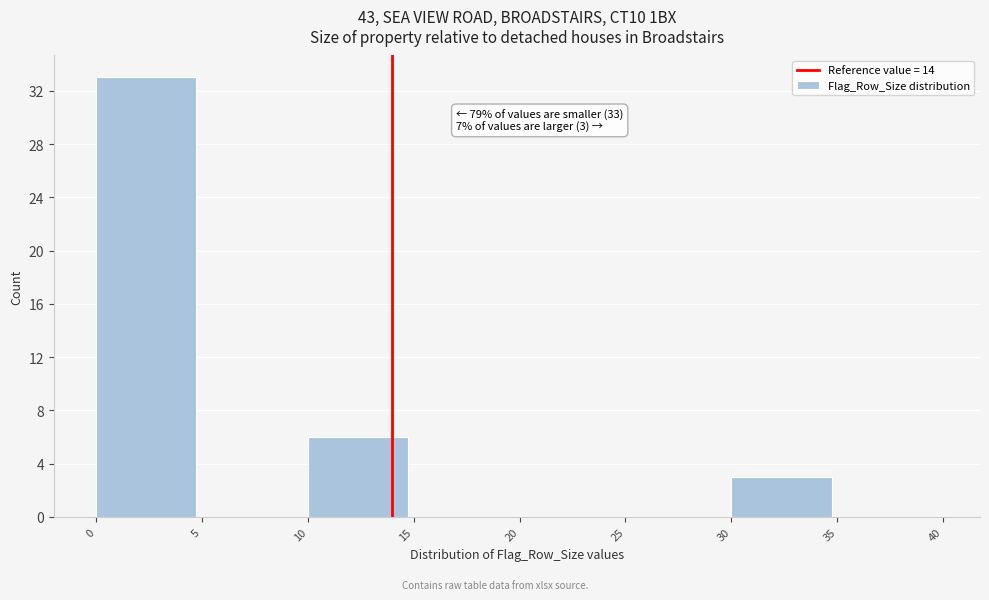

Over which range of the x-axis is the bar tallest?

0 to 5